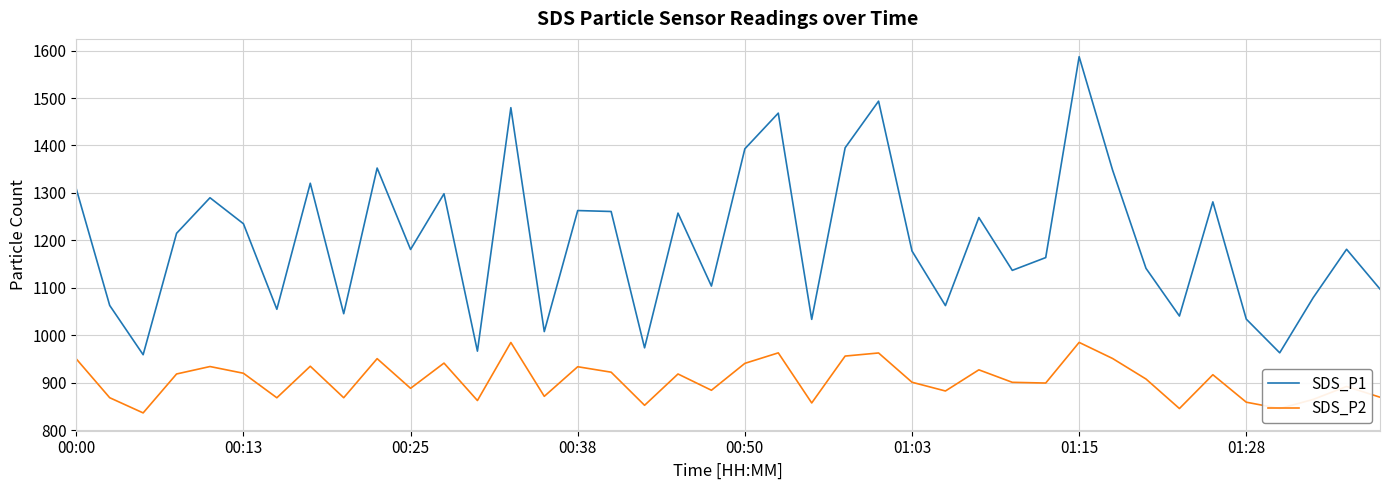

True or false: SDS_P2 and SDS_P1 cross at least once.

False